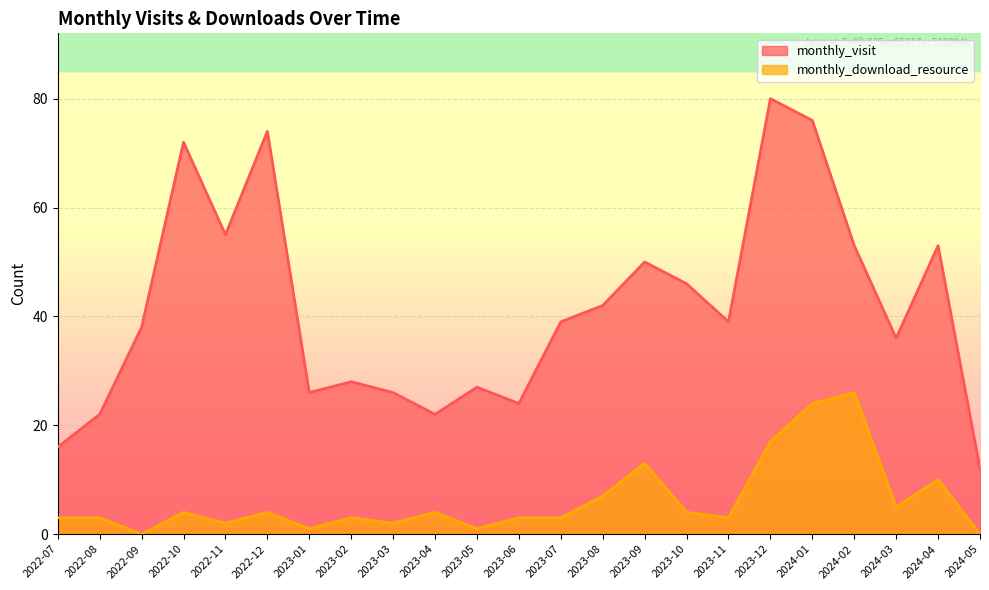

Which series changed the most between 2022-11 and 2023-05?

monthly_visit